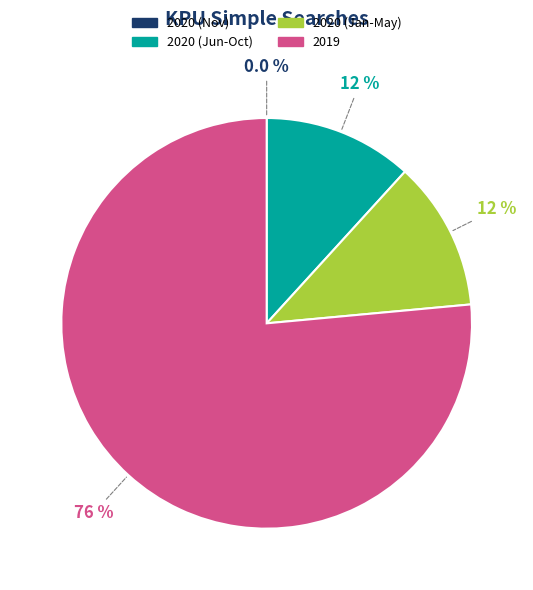

Which slice represents more than half of the pie?

2019